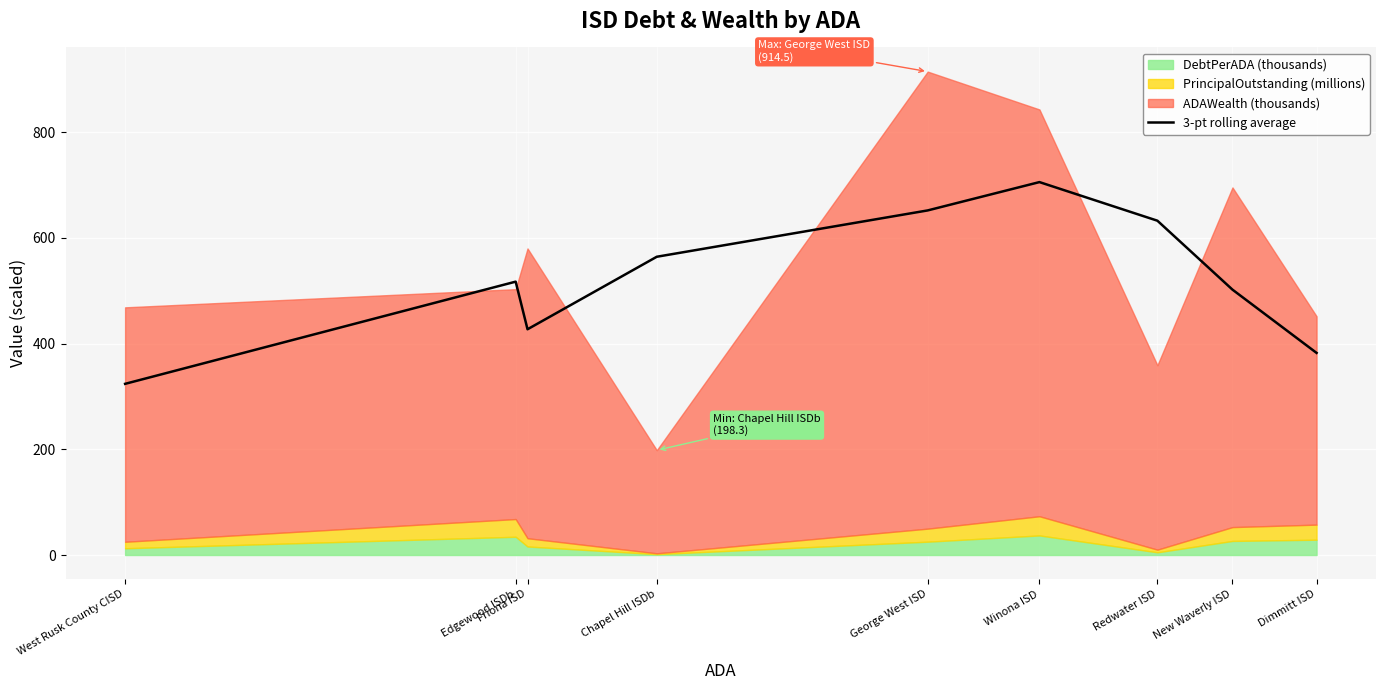

What position from the right is Friona ISD?

7